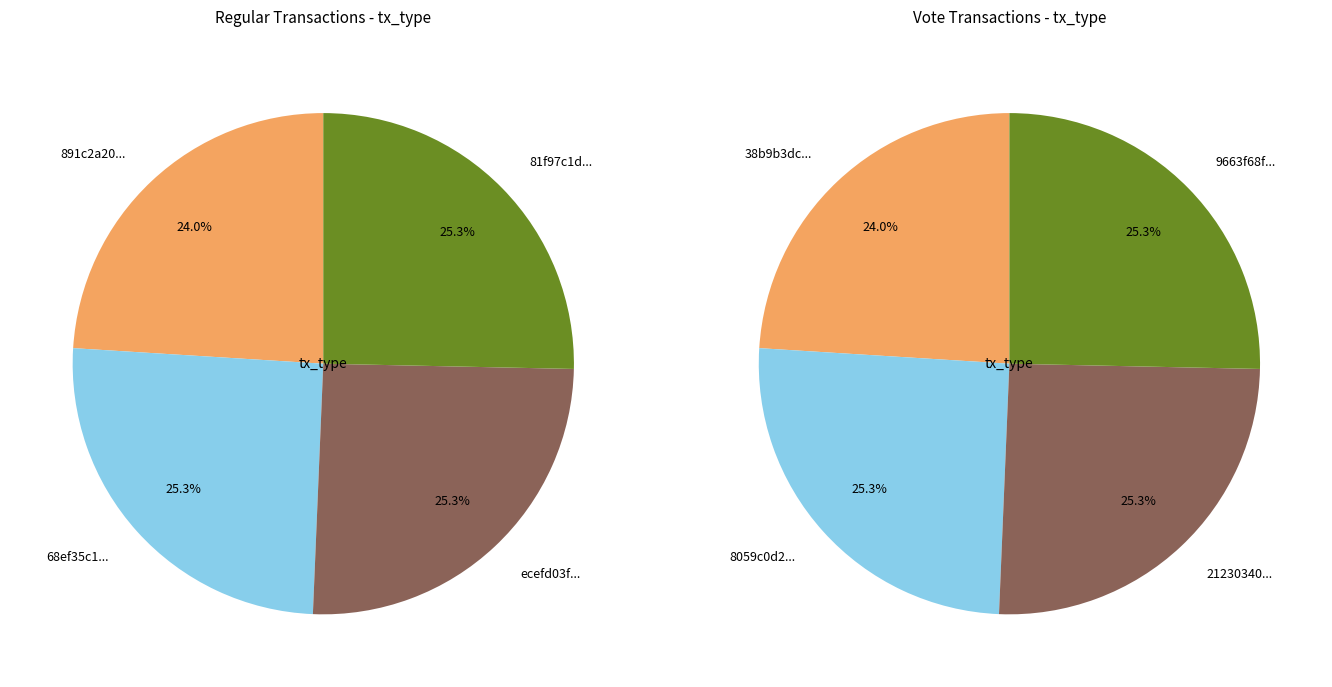

Does 3 account for over 50% of the chart?

No